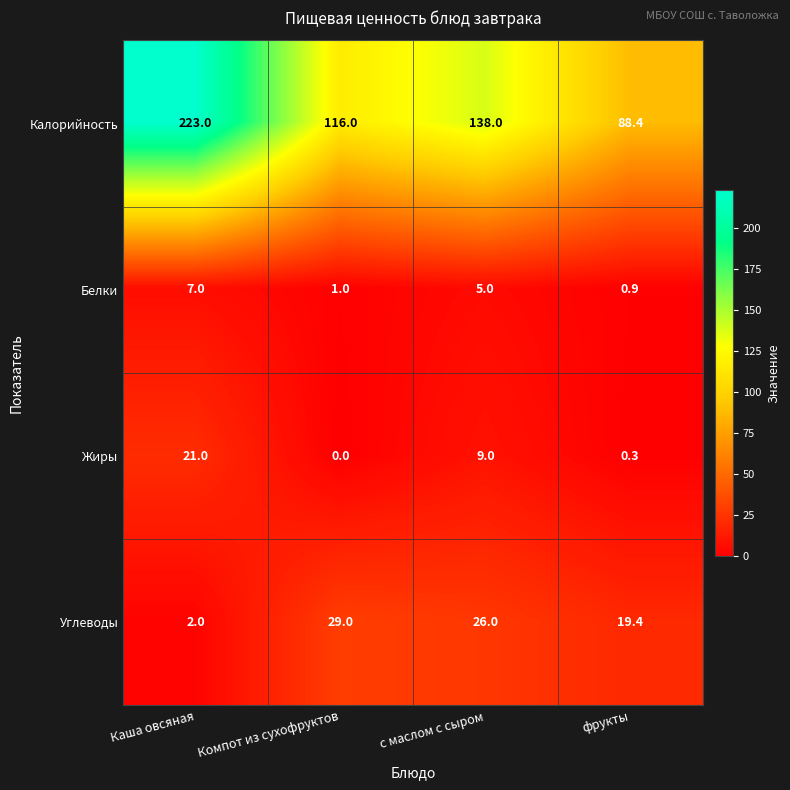

List the series in order of their peak value, highest first.

Калорийность, Углеводы, Жиры, Белки